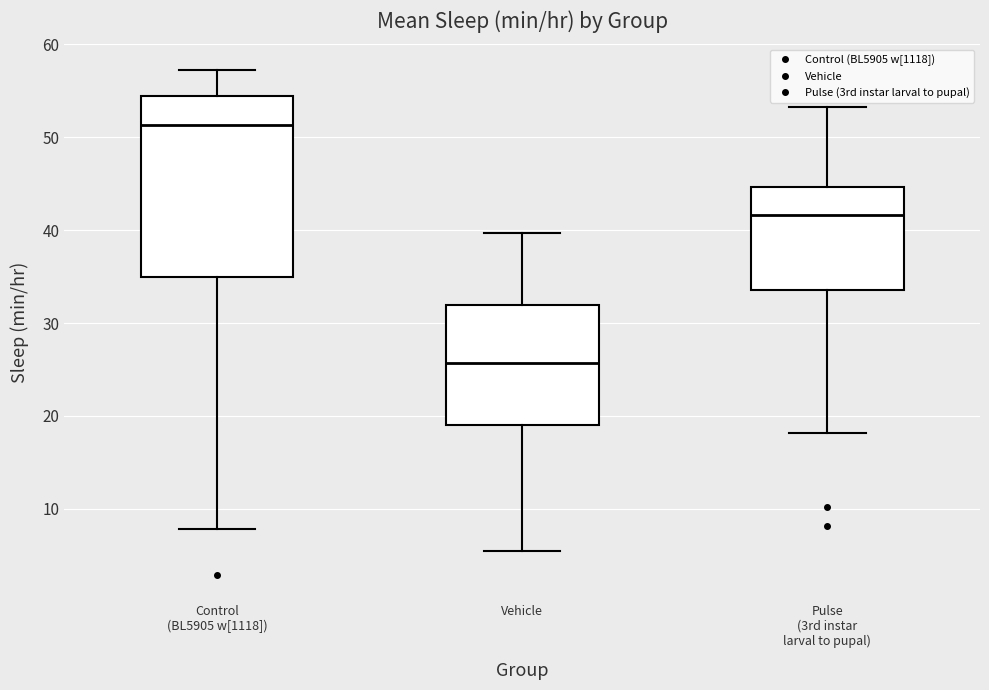

Which box is the tallest, from its lower edge to its upper edge?

Control (BL5905 w[1118])